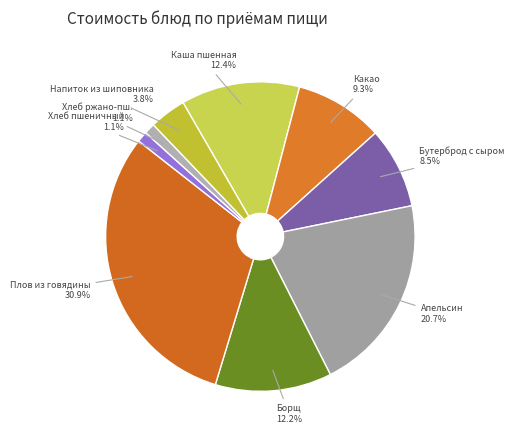

Which category has the biggest portion of the pie?

Плов из говядины